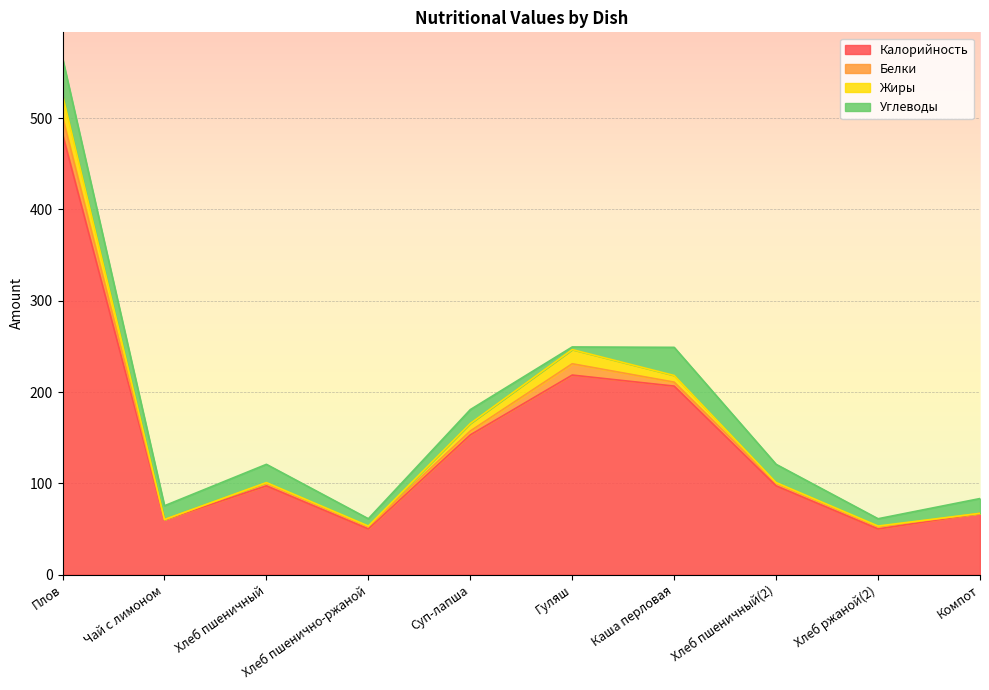

Reading left to right, extract all data points from this chart.

Калорийность: 482.6	60.0	97.2	50.0	153.0	218.6	206.5	97.2	50.0	67.0
Белки: 19.1	0.3	3.2	2.6	4.3	12.4	4.3	3.2	2.6	0.0
Жиры: 23.8	0.0	0.4	0.6	8.2	15.5	7.3	0.4	0.6	0.1
Углеводы: 40.3	15.1	20.0	8.0	15.2	2.9	30.8	20.0	8.0	16.2